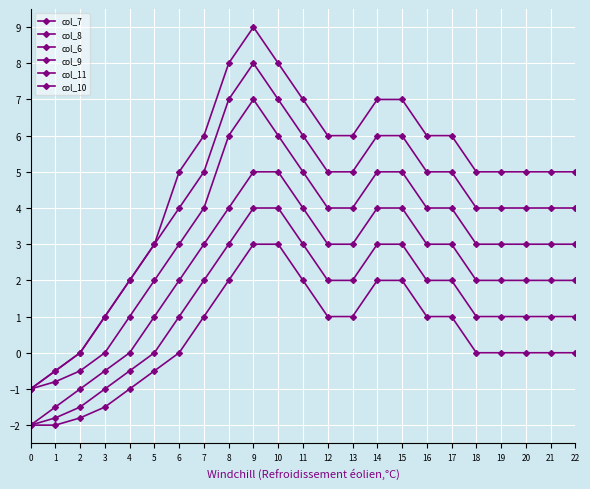

How many lines are shown in the chart?

6